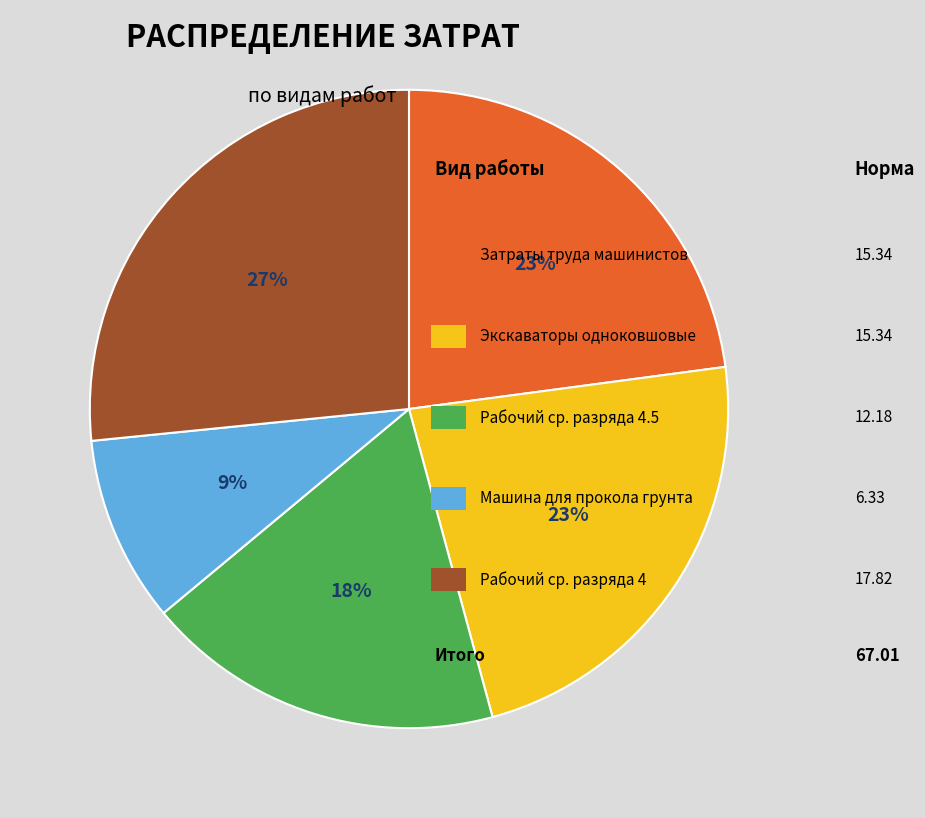

Does any single category account for the majority?

No